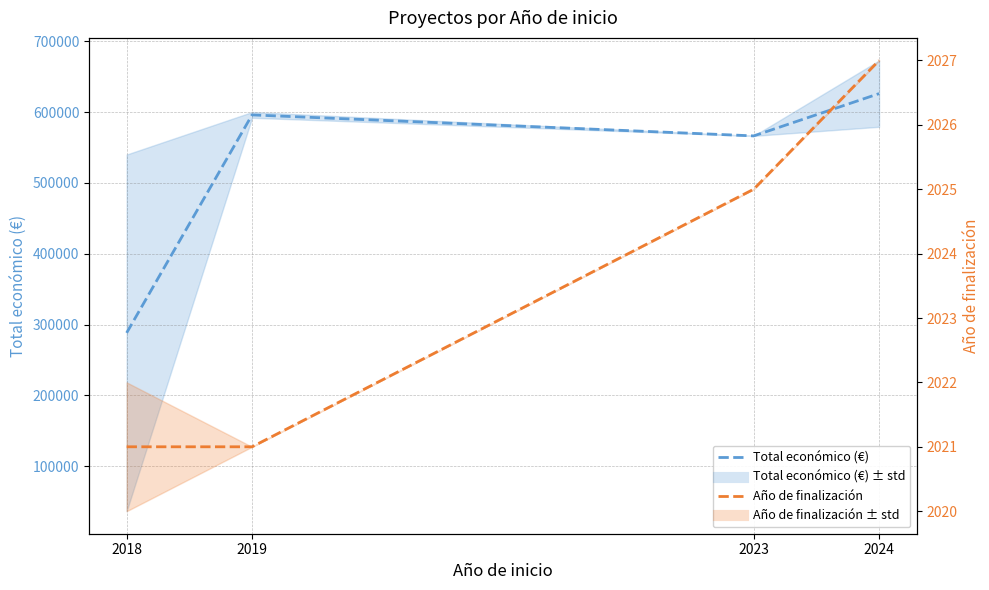

What value does the Total económico (€) series have at 2024?

625979.5